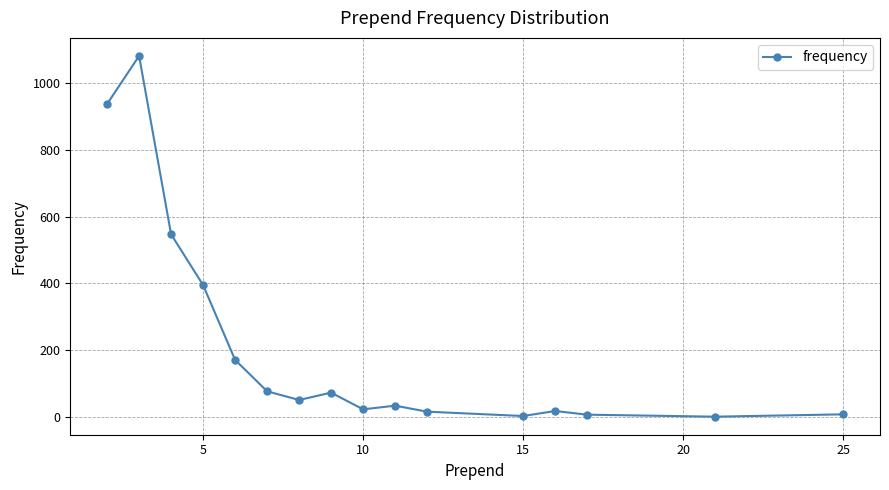

What is the greatest value displayed?

1081